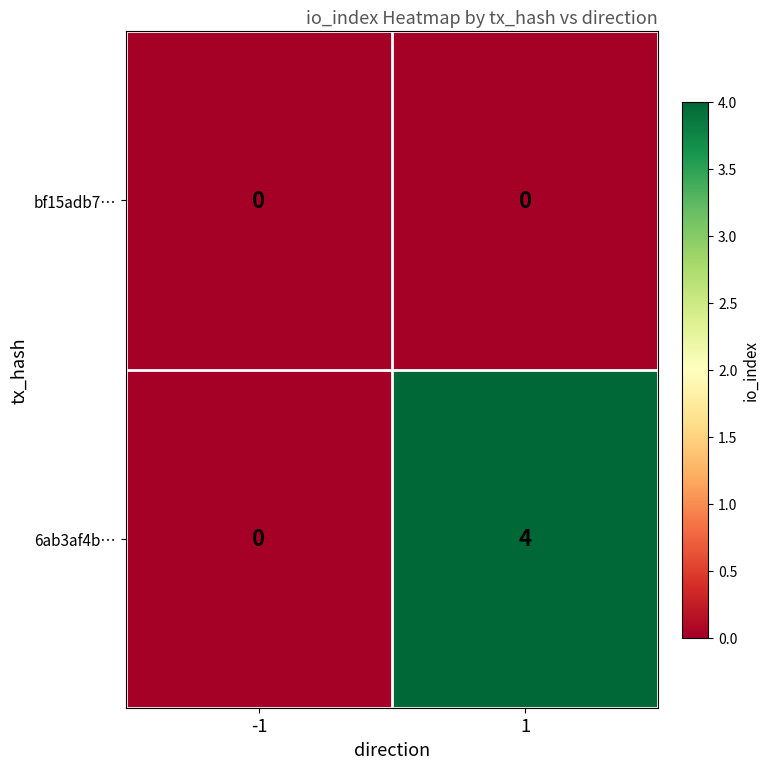

What is the sum of all 6ab3af4b… values?

4